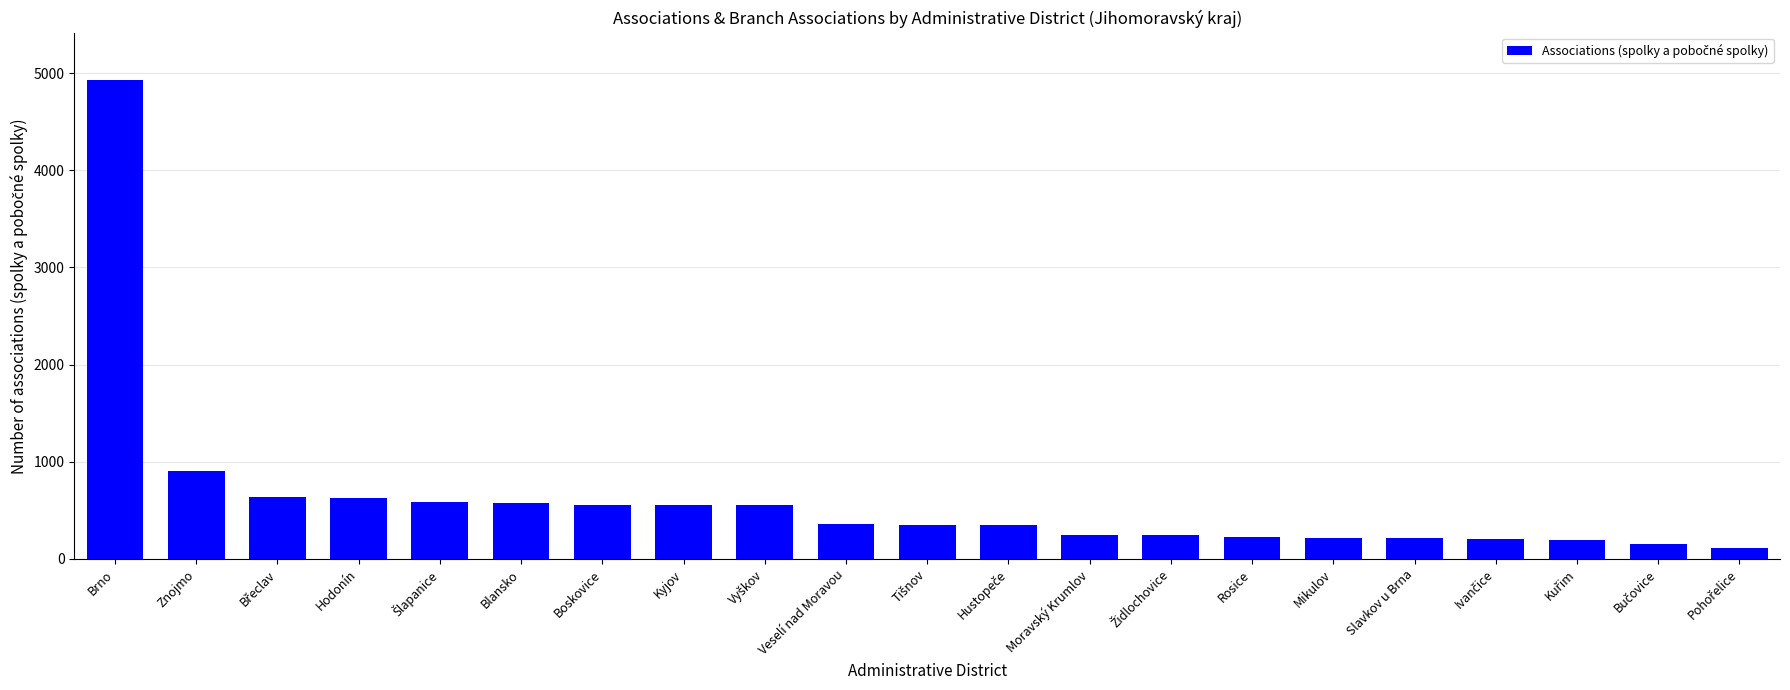

Approximately how many times larger is the value at Znojmo compared to Brno?

0.2